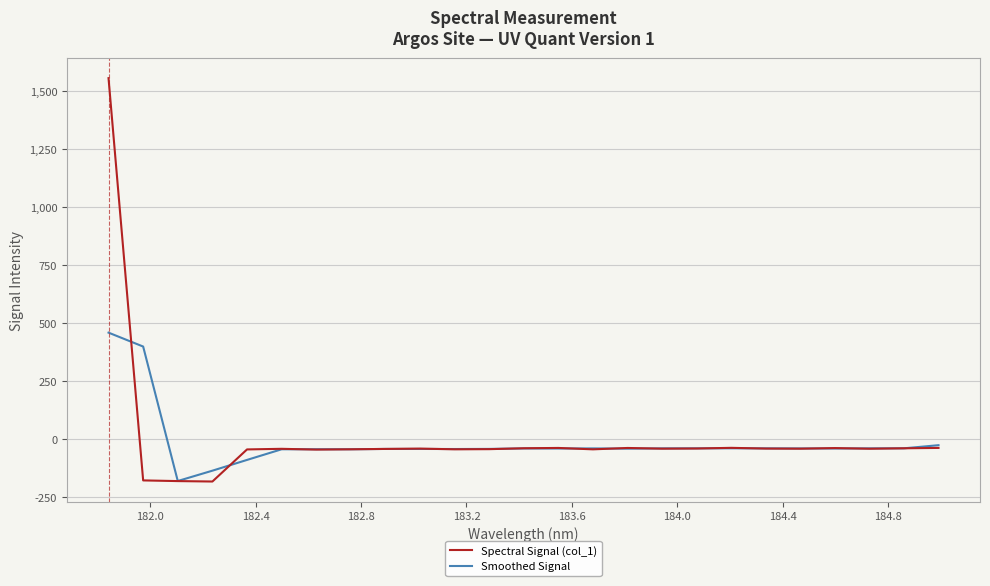

True or false: Smoothed Signal has more than 1 interior local peaks.

True